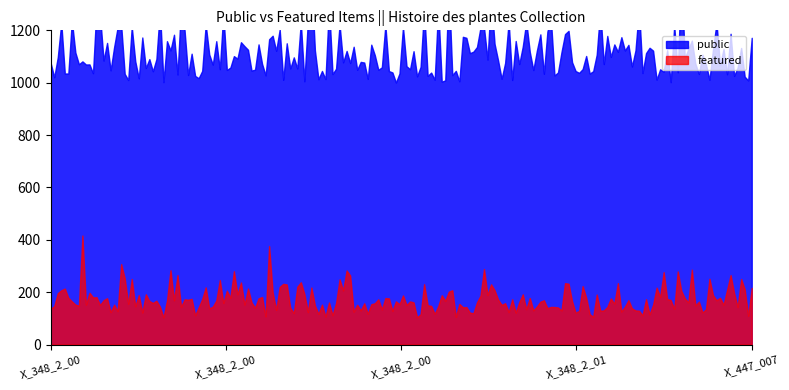

At which label does featured reach its peak?

X_348_2_007